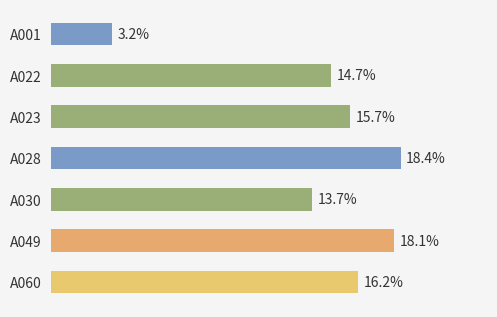

At which category does the chart reach its minimum across all series?

A001